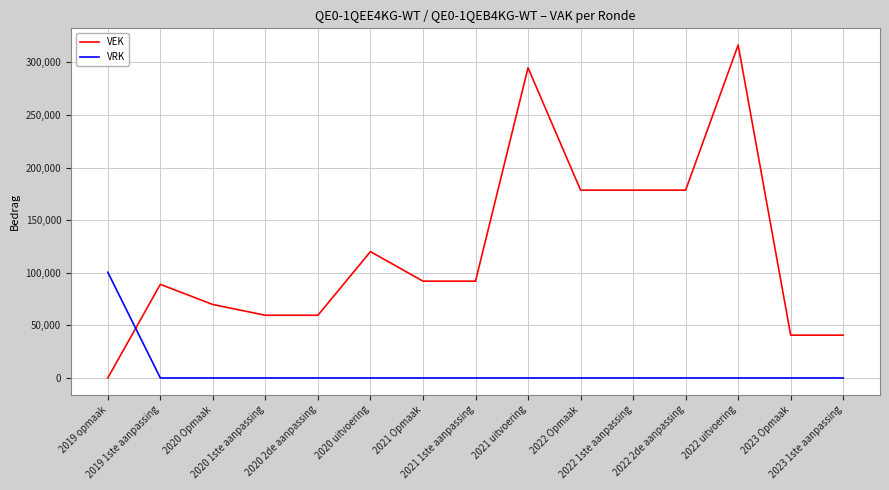

List the series in order of their peak value, highest first.

VEK, VRK